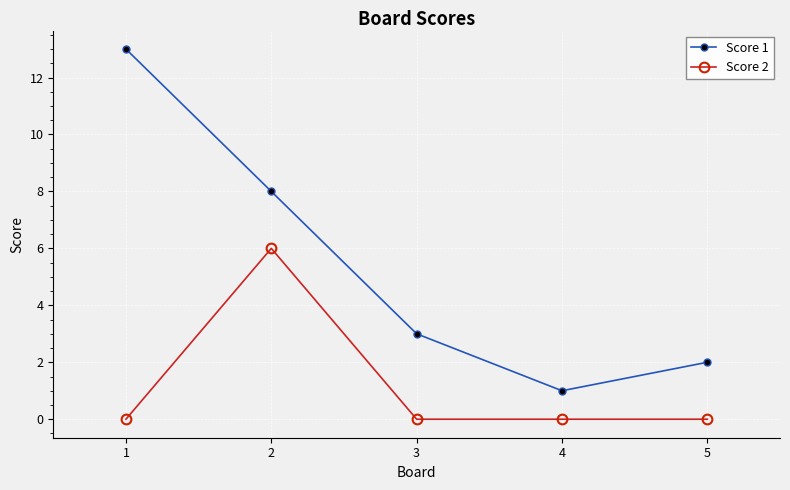

What is the total value across all series at 3?

3